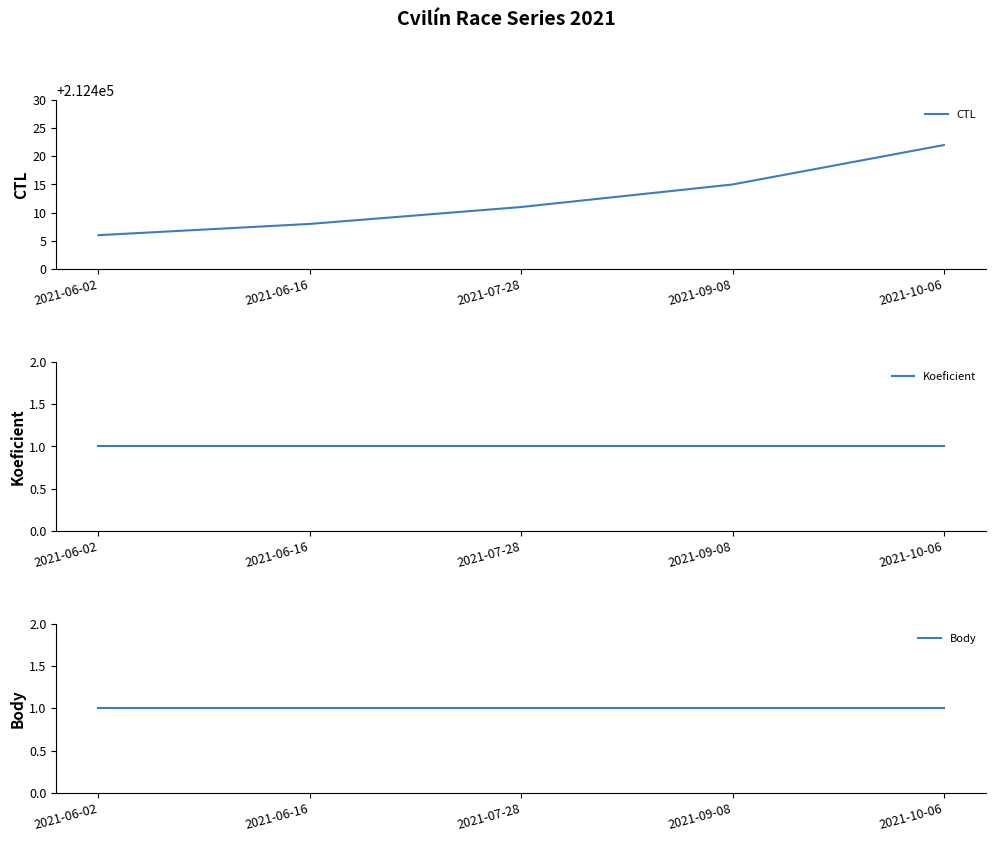

What position from the right is 2021-06-16?

4